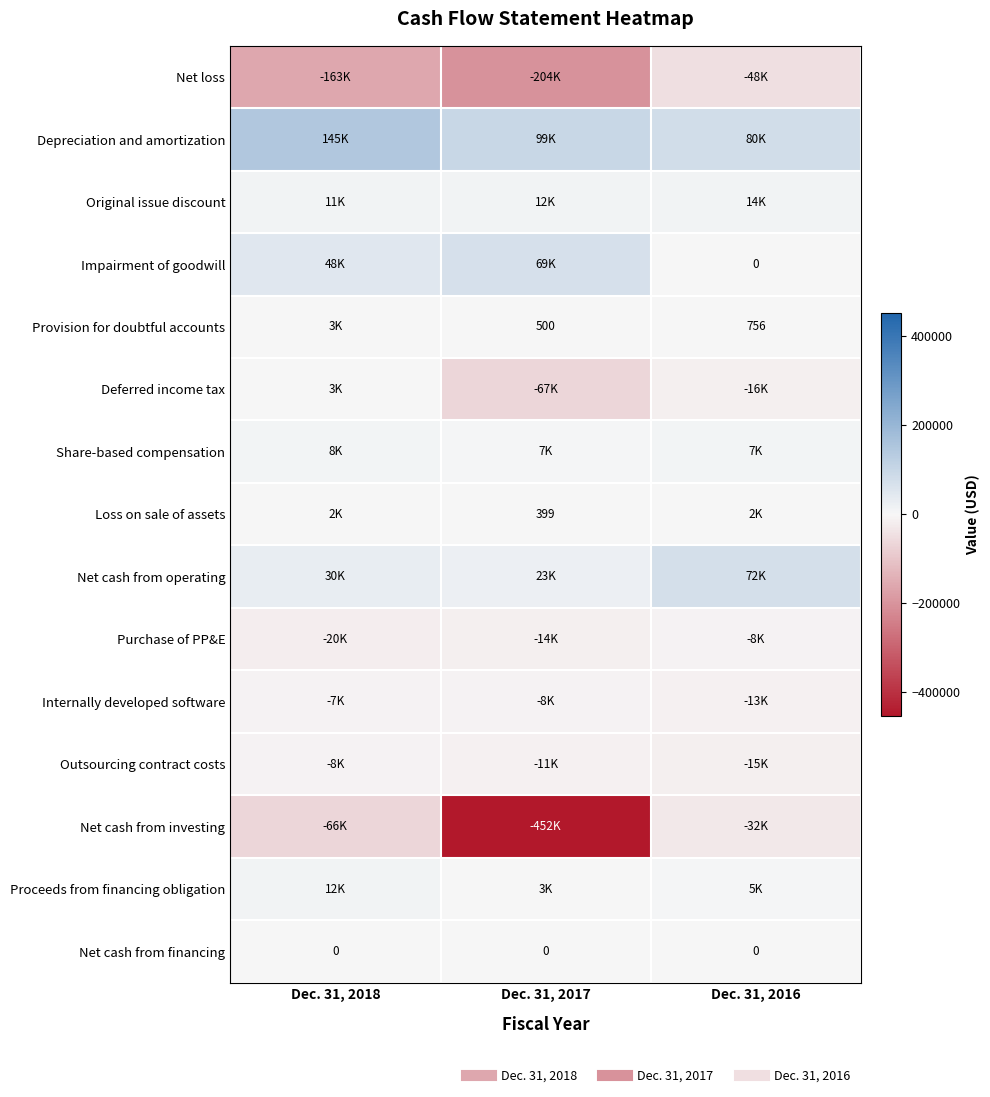

The value of Loss on sale of assets at Dec. 31, 2018 is 2095. True or false?

True